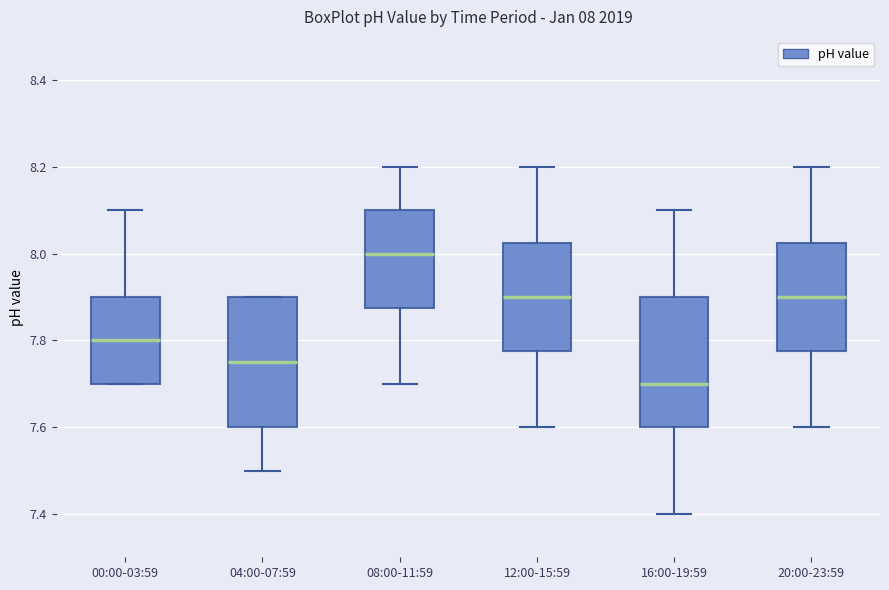

Which box has the lowest median line?

16:00-19:59